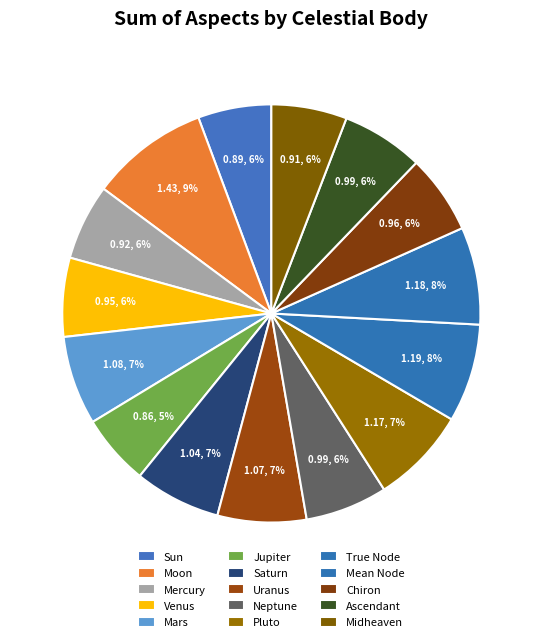

To the nearest percent, what is the difference between the Jupiter and Saturn slice percentages?

1%